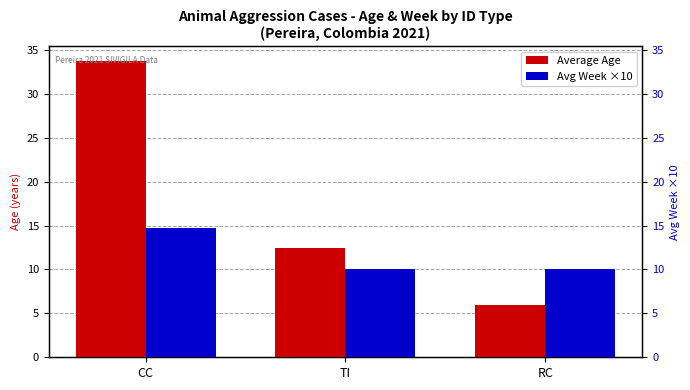

Reading left to right, extract all data points from this chart.

Average Age: 33.7	12.4	6.0
Avg Week ×10: 14.7	10.0	10.0